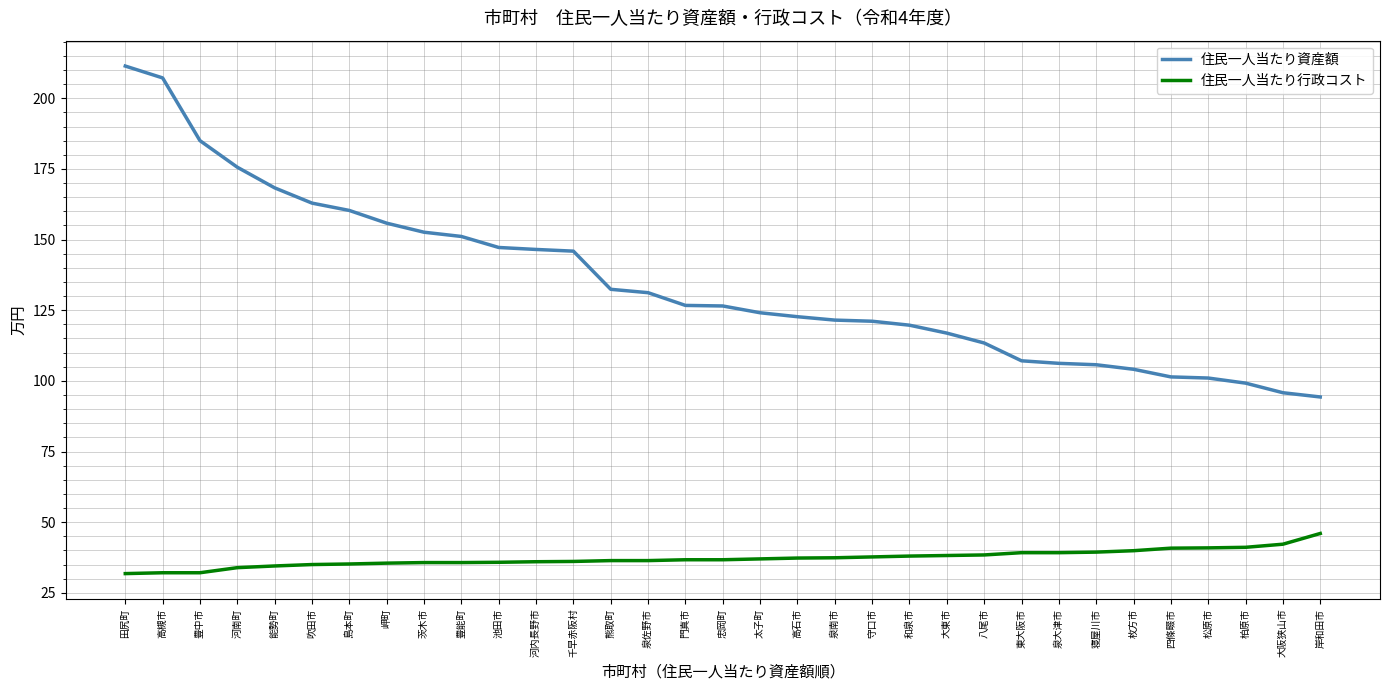

What value does the 住民一人当たり行政コスト series have at 守口市?

37.7